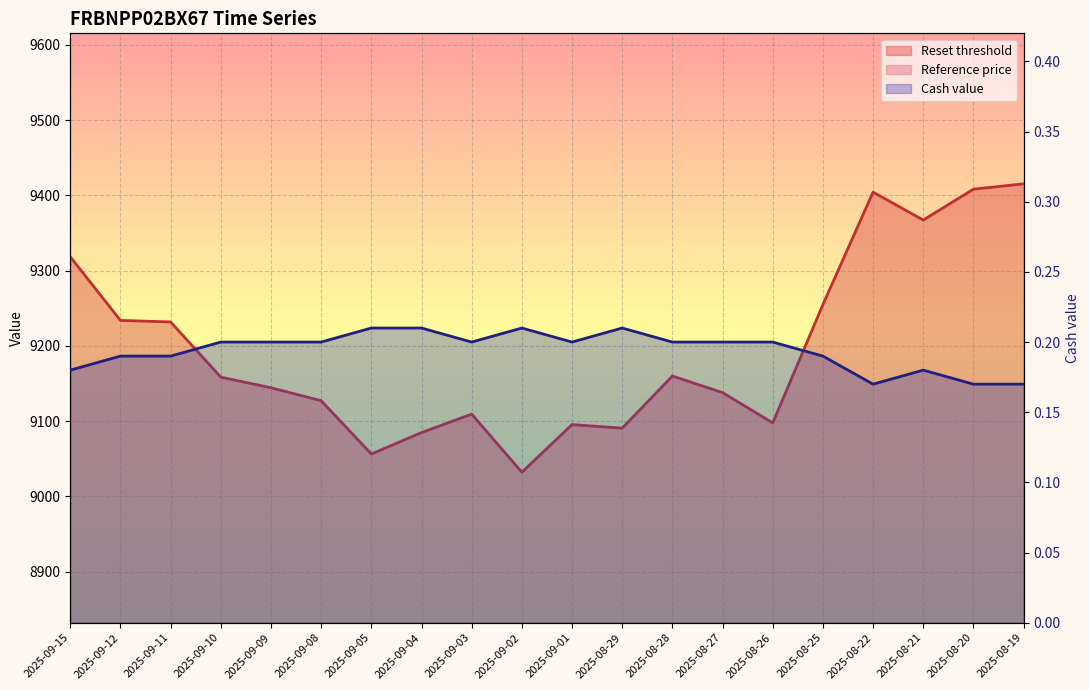

True or false: Cash value has a value of 0.2 at 2025-08-19.

True